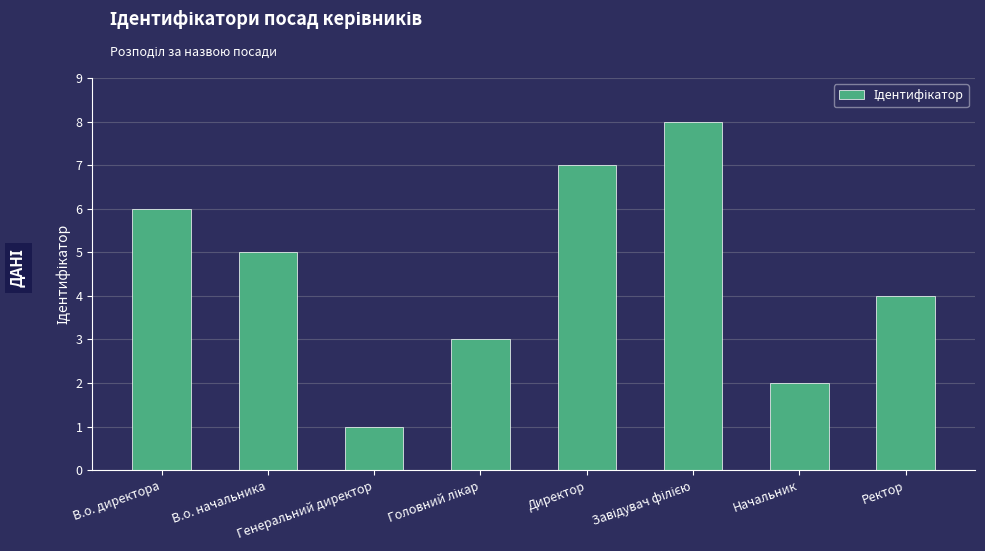

What is the sum of all values?

36